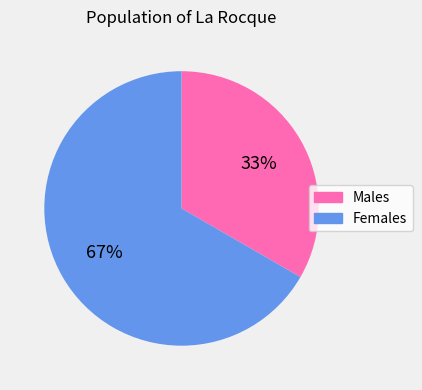

Which slice is the smallest?

Males